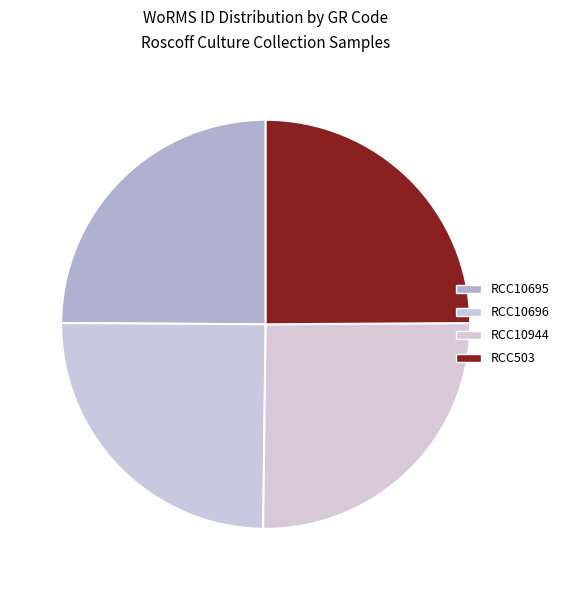

Approximately how many times larger is the value at RCC10696 compared to RCC10695?

1.0